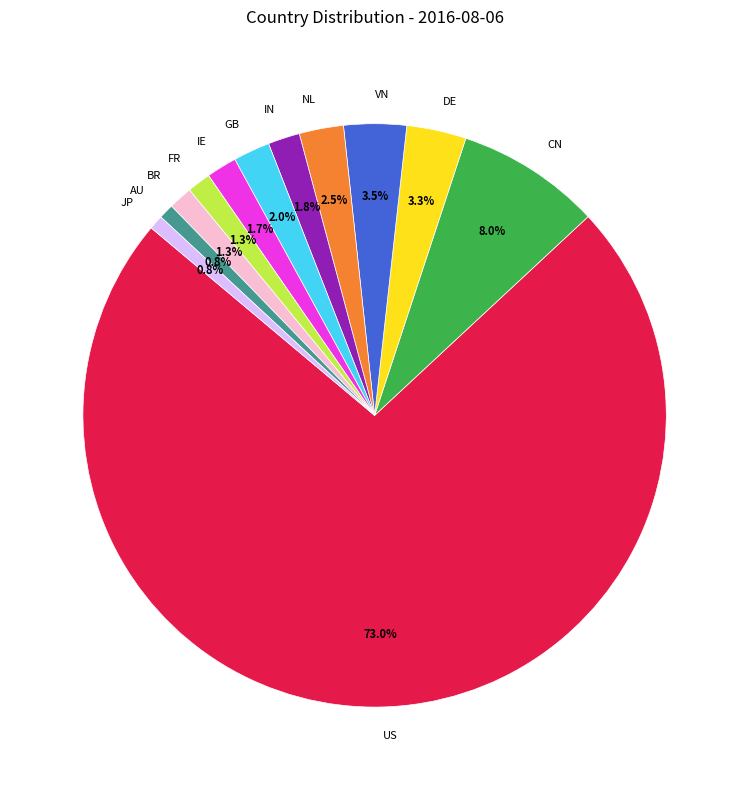

Does BR represent more than half of the total?

No